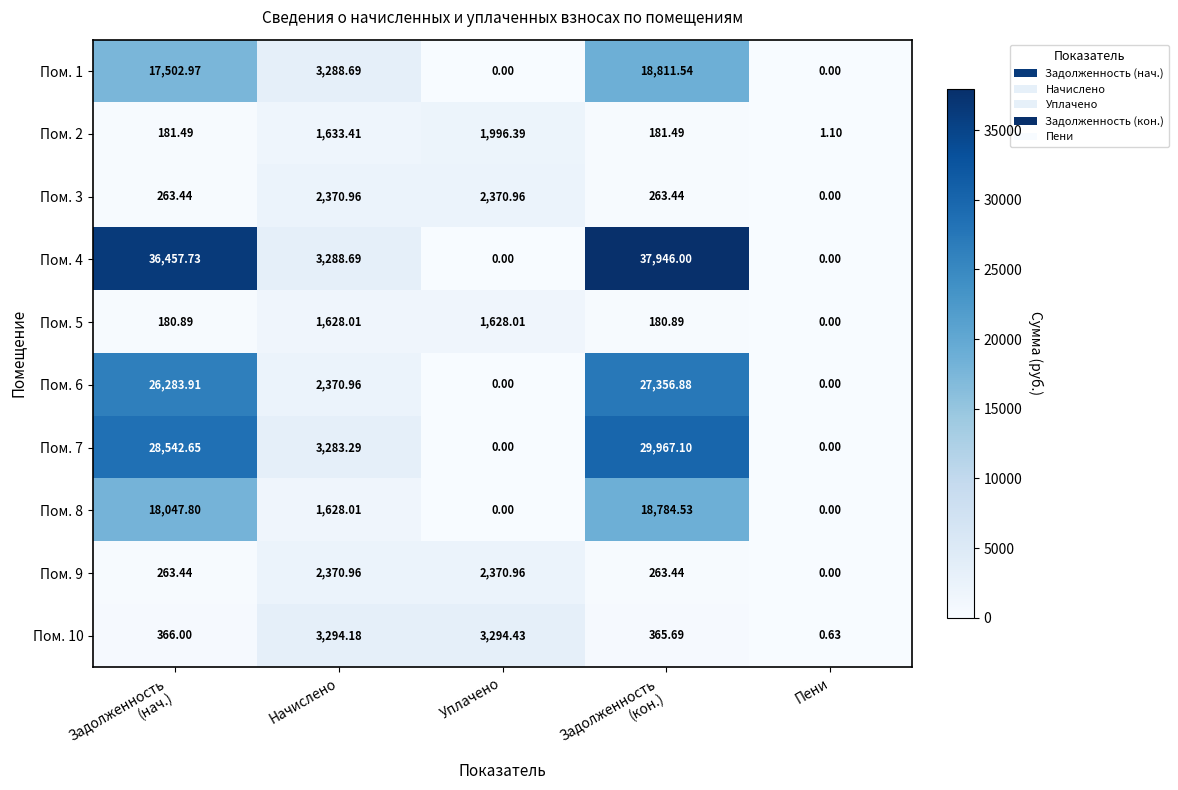

At which label is Пом. 2 closest to 998?

Начислено